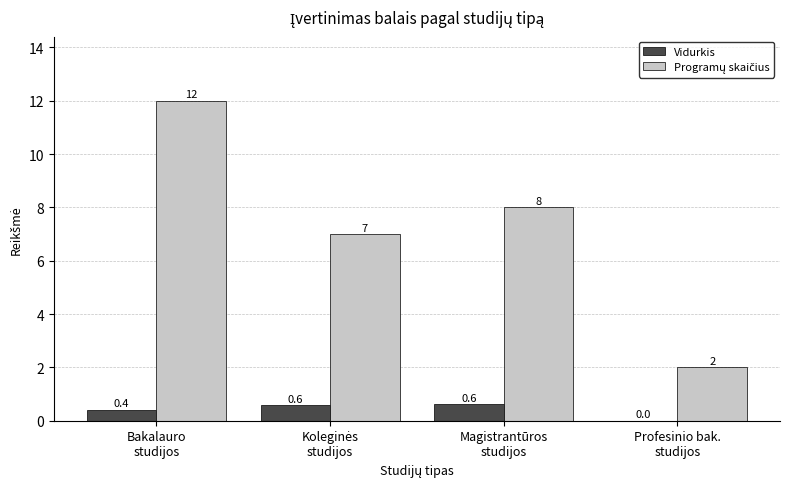

What is the maximum value shown in the chart?

12.0